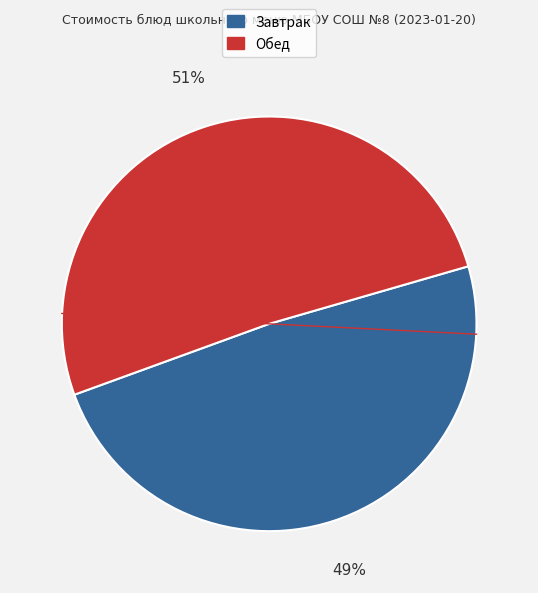

How many segments does this pie chart have?

2